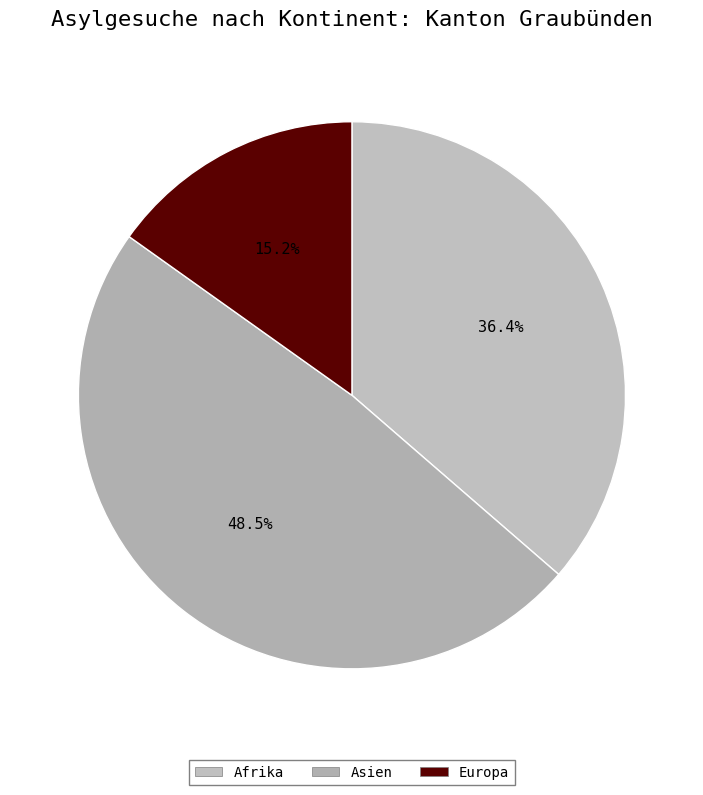

Count the number of slices in the pie.

3